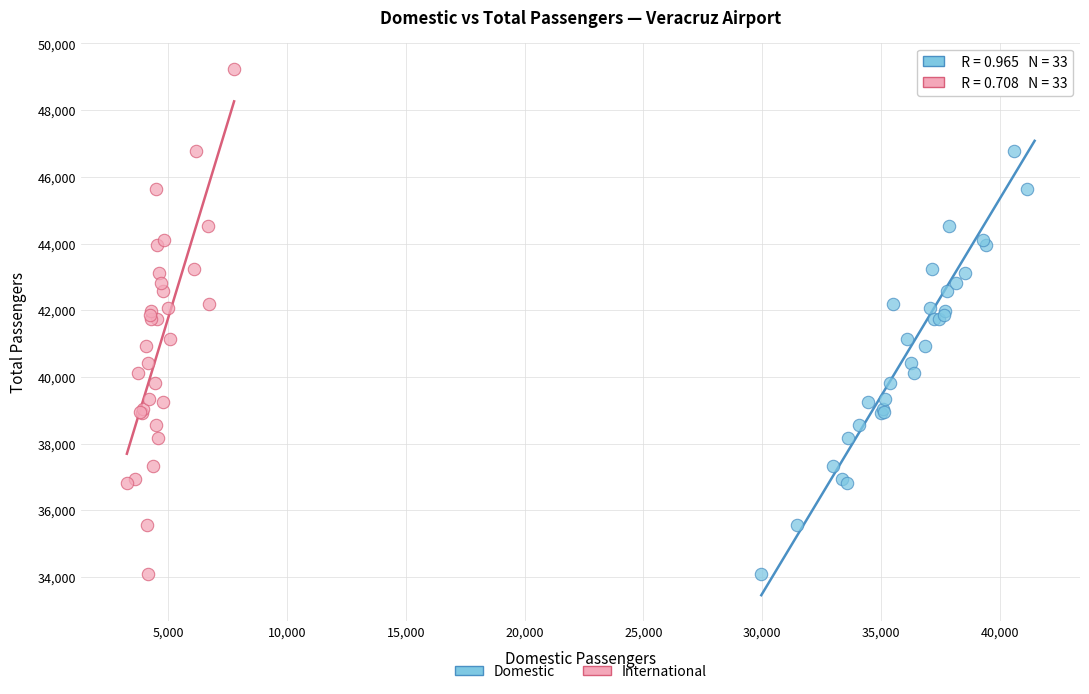

What are all the series names shown in the legend?

Domestic, International